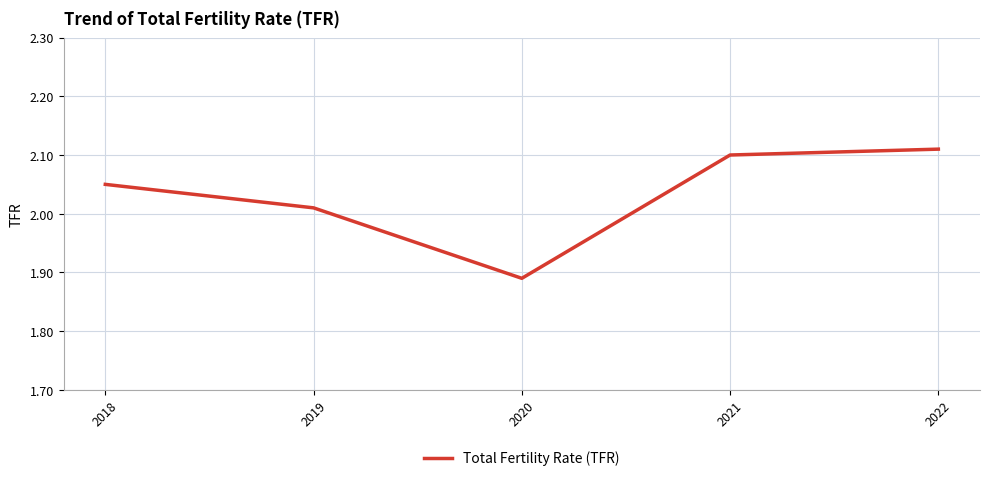

Where is the data nearest to the value 2?

2019